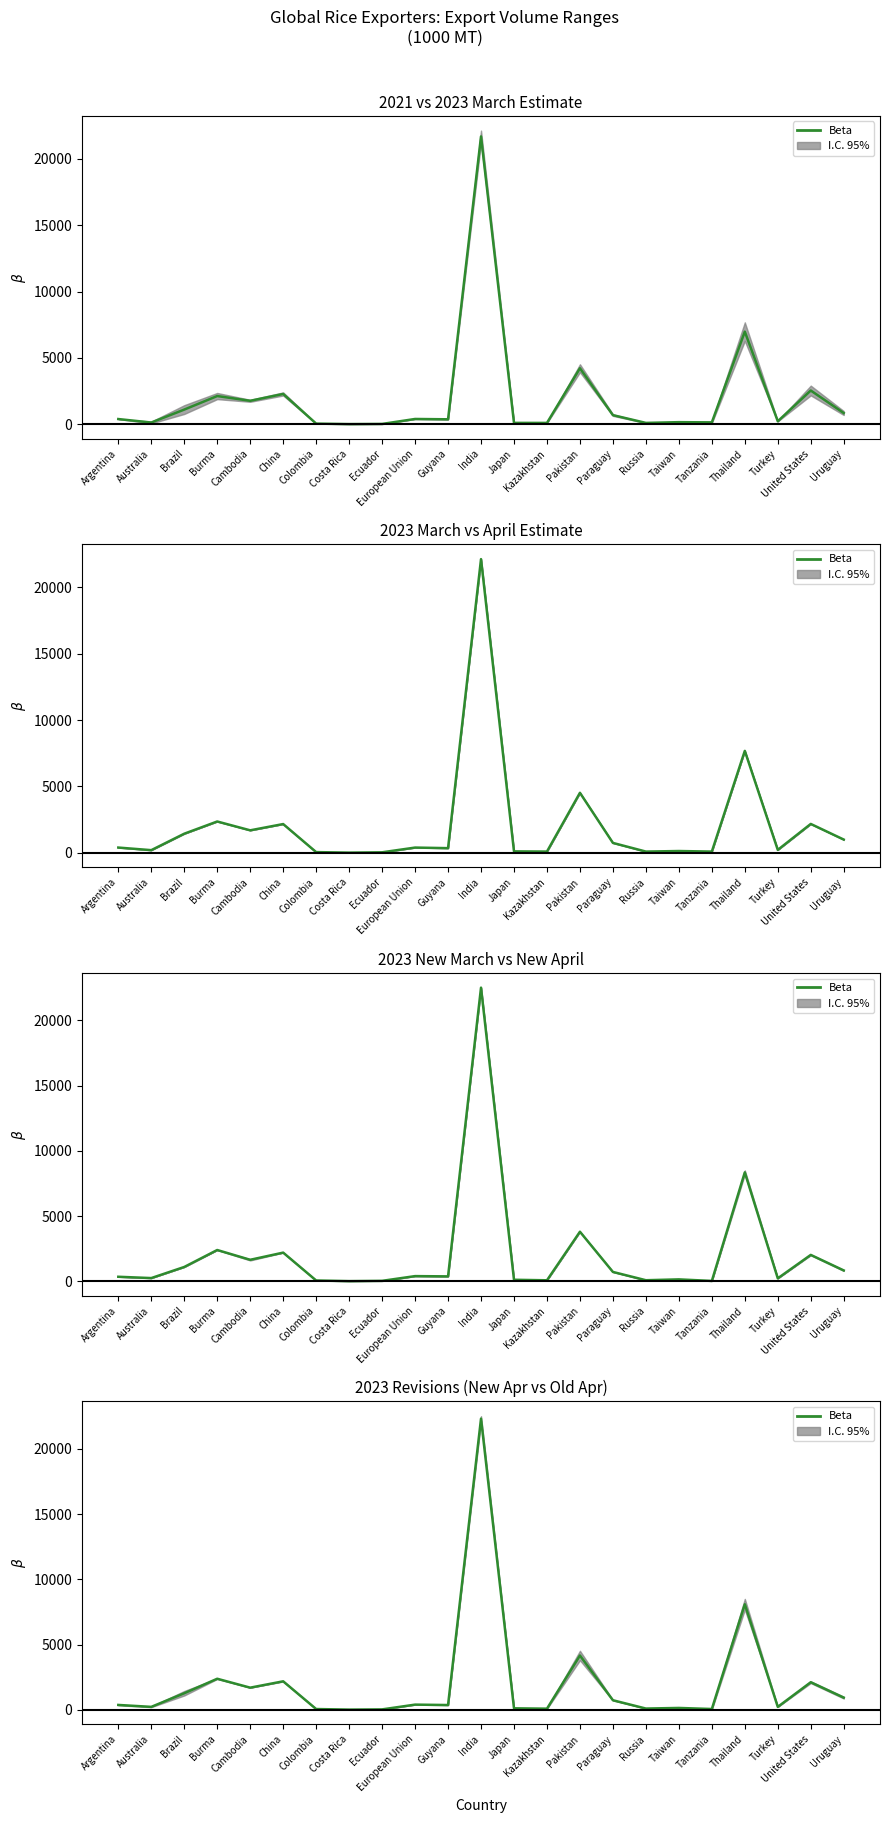

What is the value of the 11th point from the left?

369.0